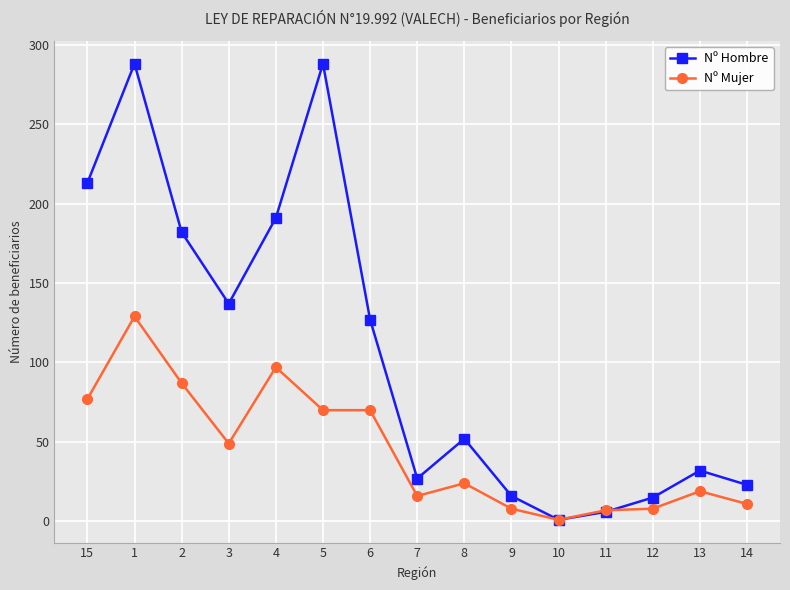

How many series are shown in this chart?

2